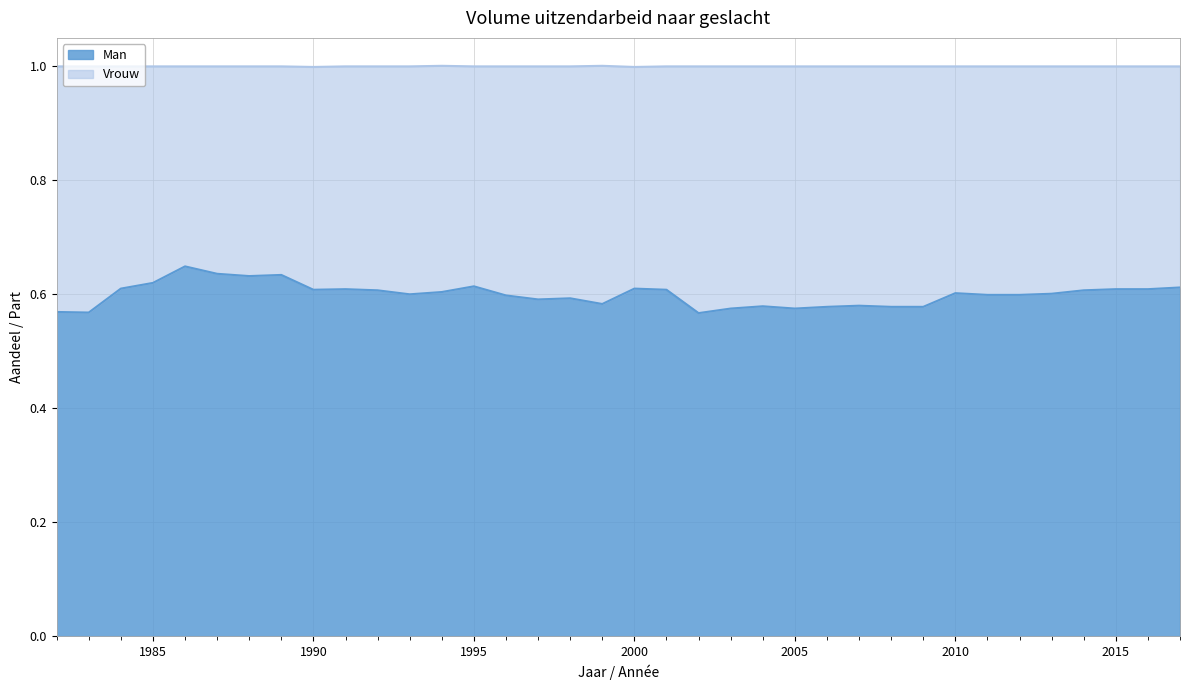

True or false: the data shows 0.6 at 1982.

True